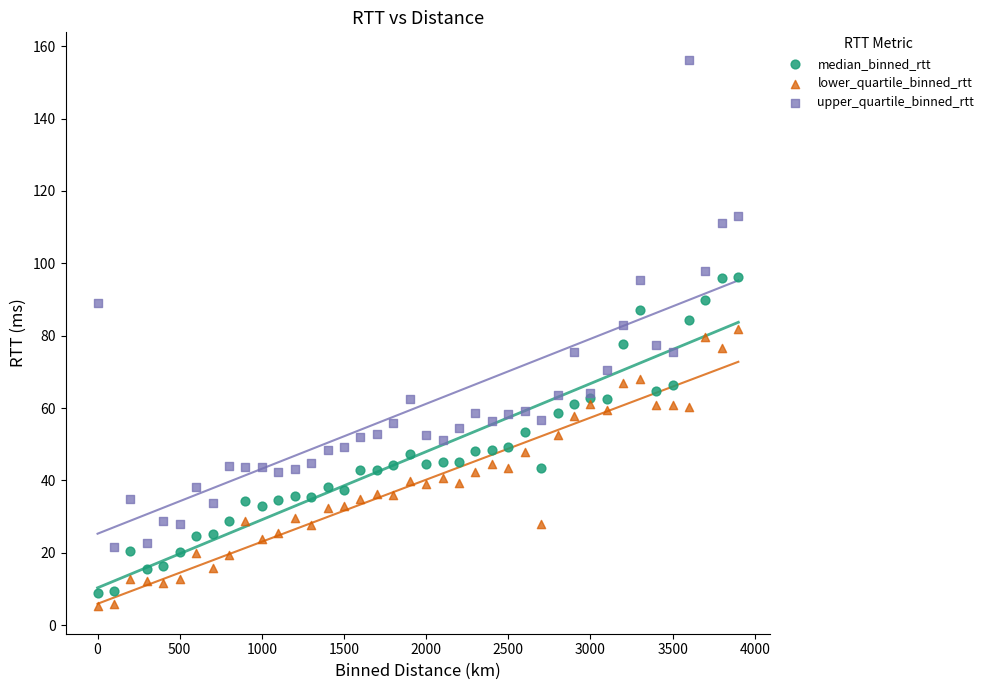

Which series contains the lowest Y value?

lower_quartile_binned_rtt